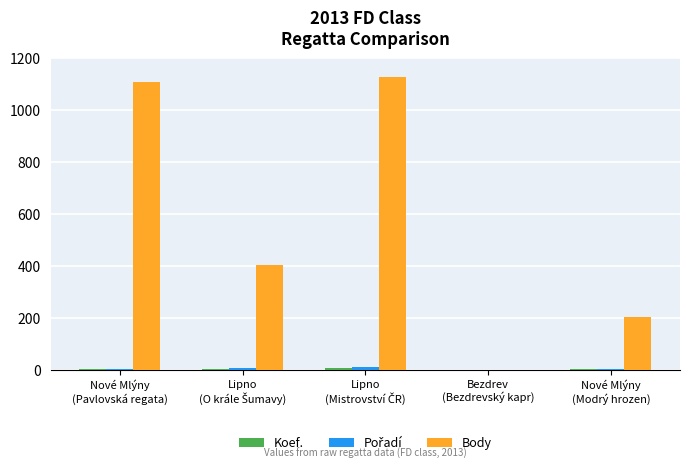

Which series has the largest total across all categories?

Body